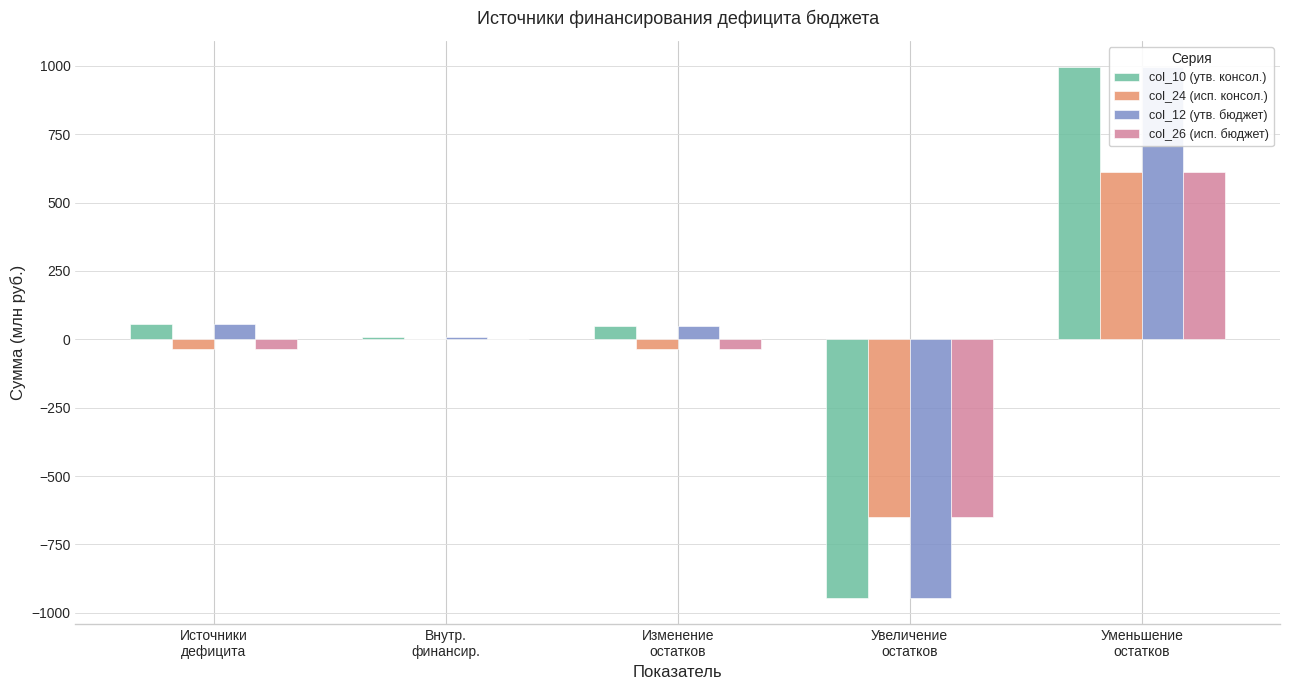

What is the label of the 2nd bar from the right?

Увеличение
остатков